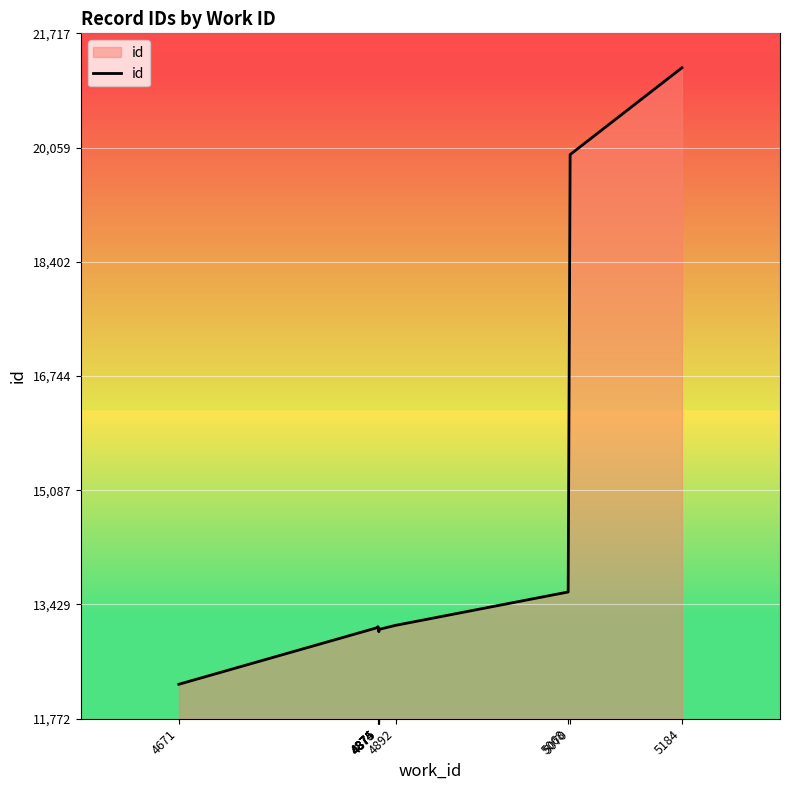

What is the minimum value shown in the chart?

12272